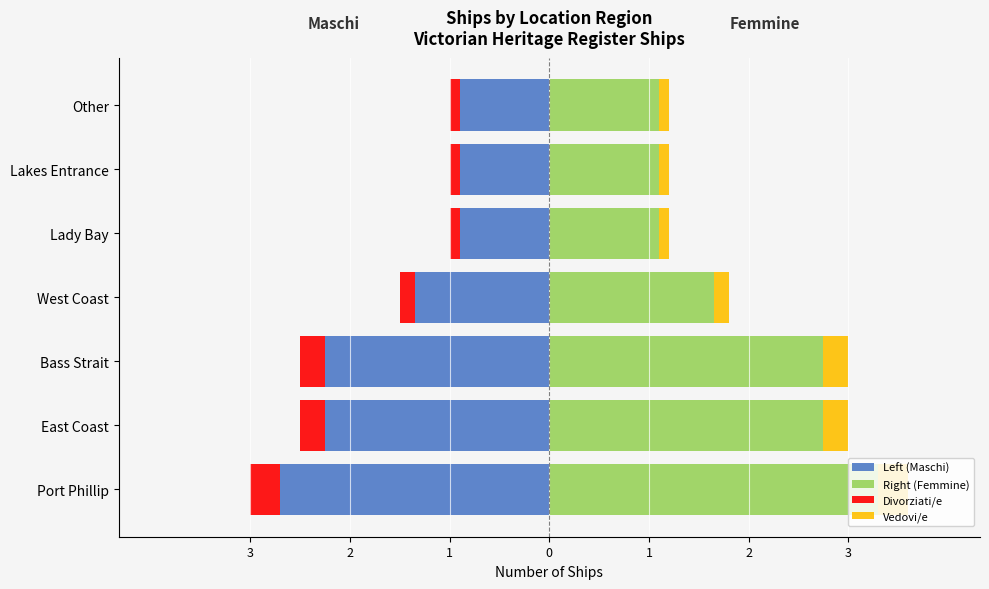

What is the difference between the highest and lowest values at 3?

6.0